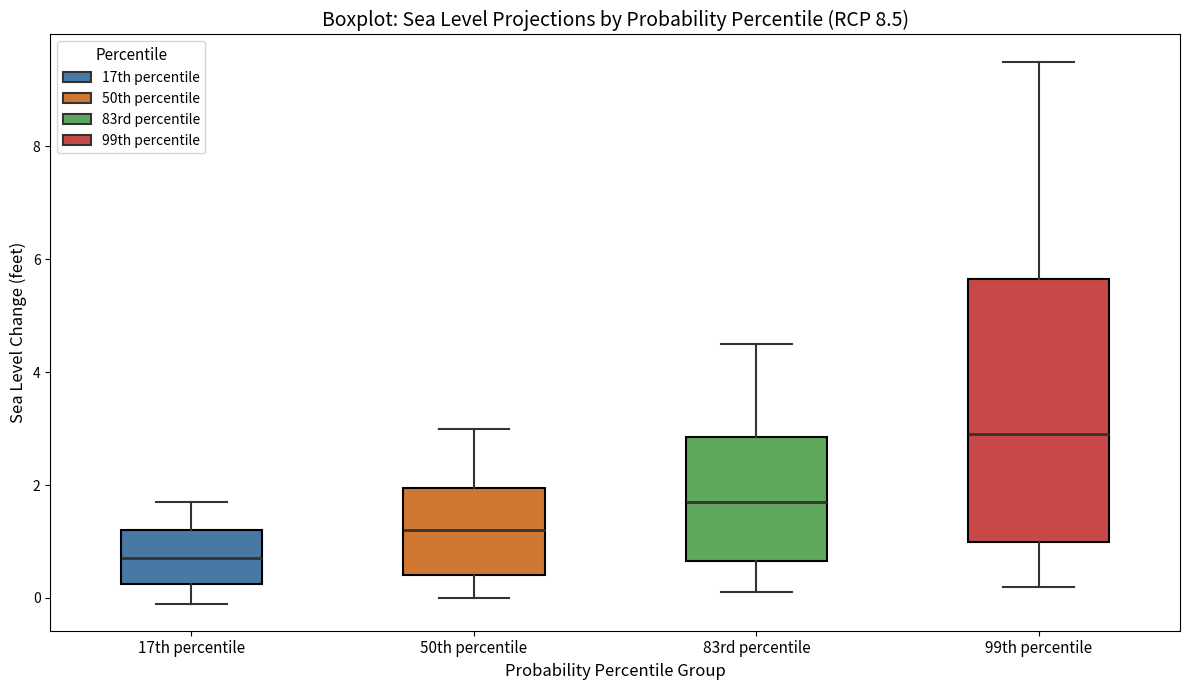

Which box's median line is the highest?

99th percentile